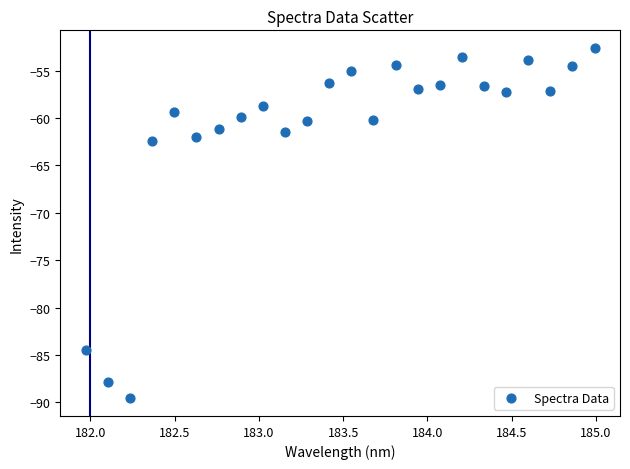

What is the range of X values (max minus min)?

3.0